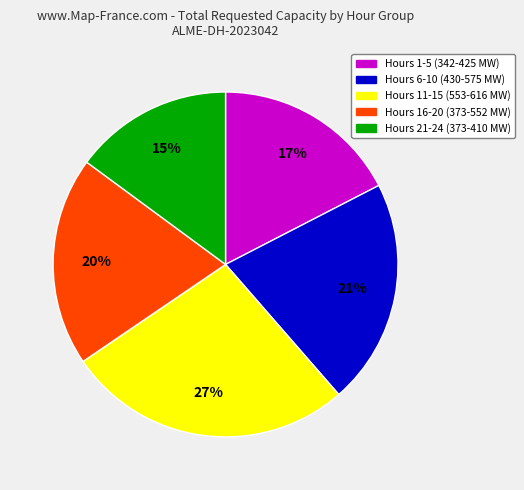

To the nearest percent, what is the difference between the largest and smallest slice percentages?

12%